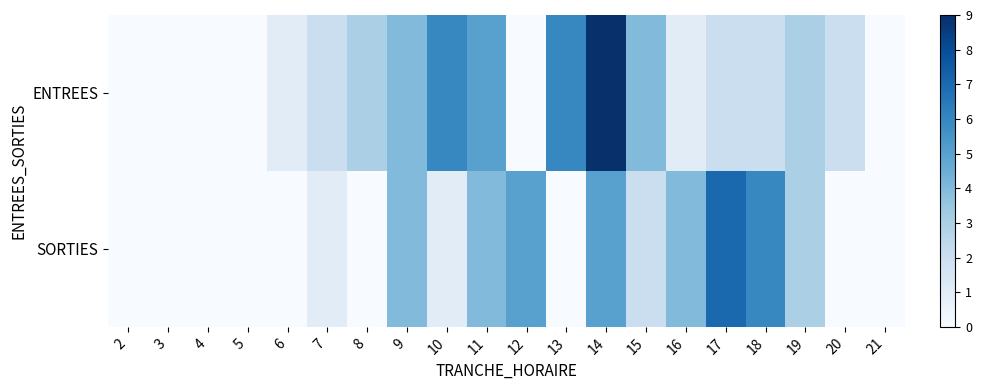

Which series has the largest total across all categories?

ENTREES